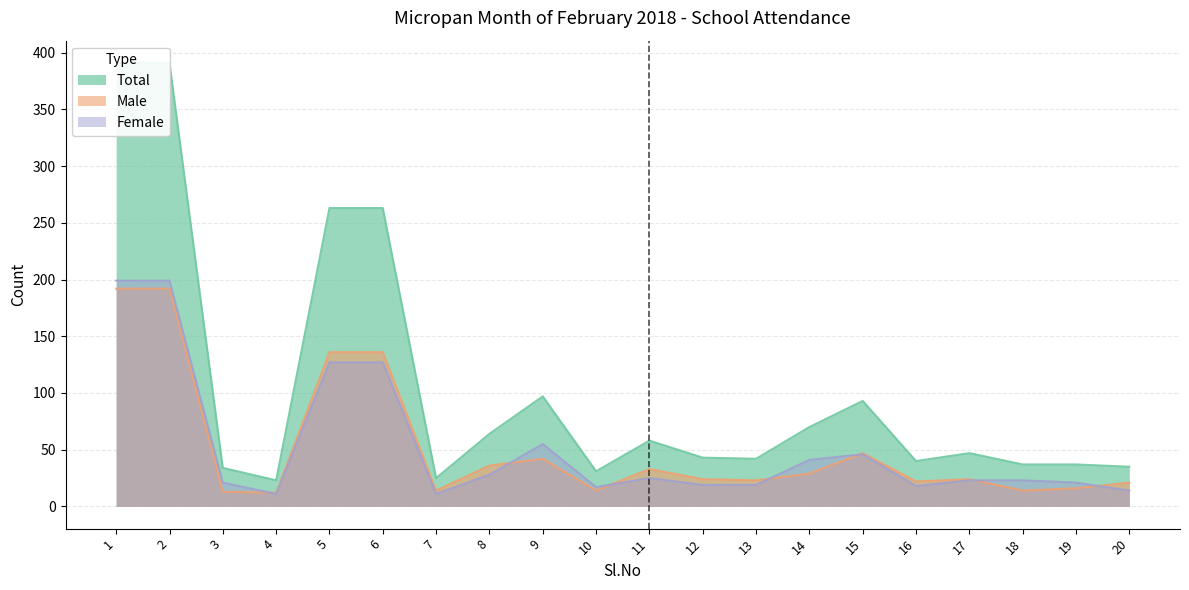

True or false: Female and Total cross at least once.

False